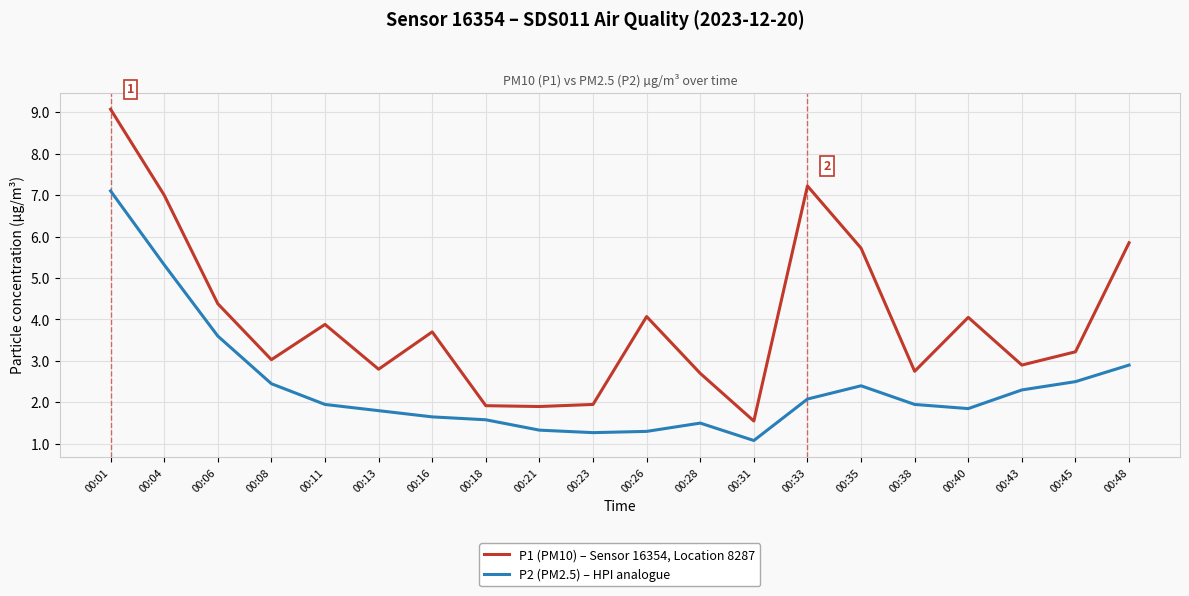

Rank the series at 00:08 from highest to lowest value.

P1 (PM10) – Sensor 16354, Location 8287, P2 (PM2.5) – HPI analogue